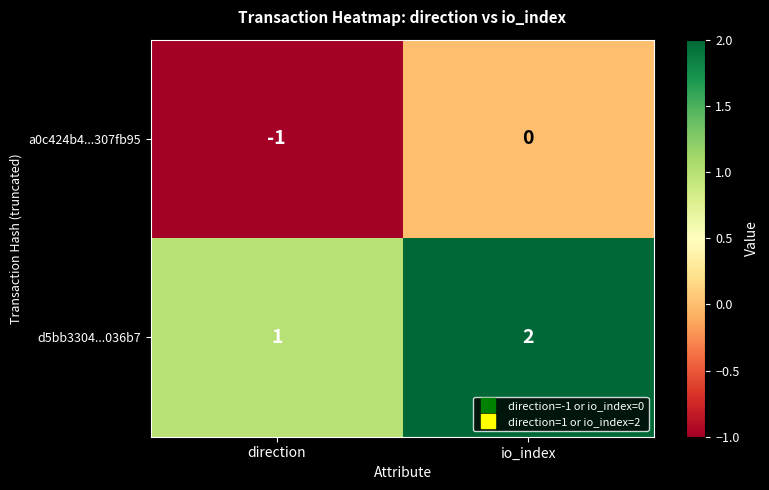

List the series in order of their overall mean, highest first.

d5bb3304...036b7, a0c424b4...307fb95